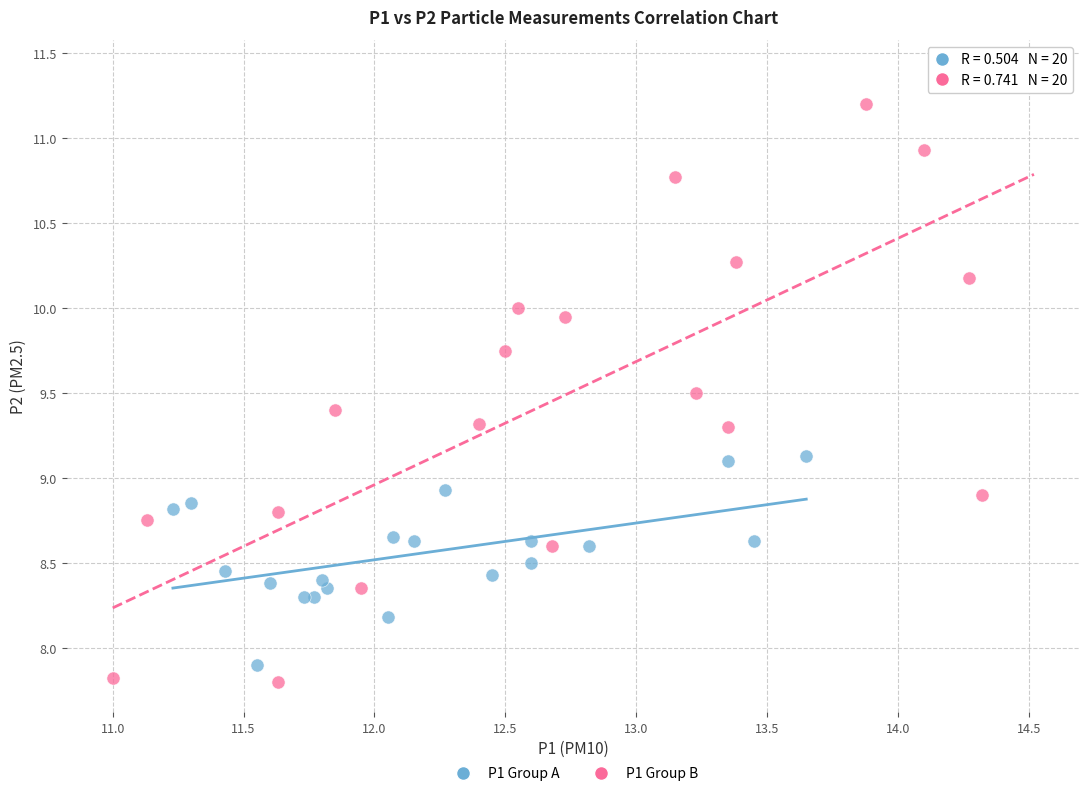

Which series contains the highest Y value?

P1 Group B